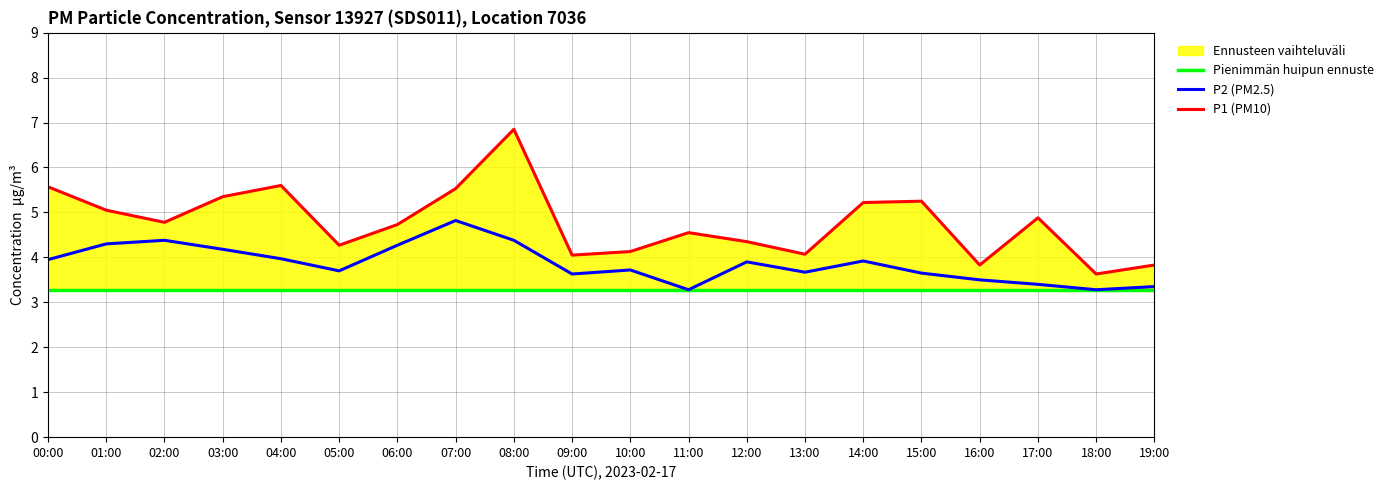

True or false: Pienimmän huipun ennuste and P2 (PM2.5) intersect in this chart.

False